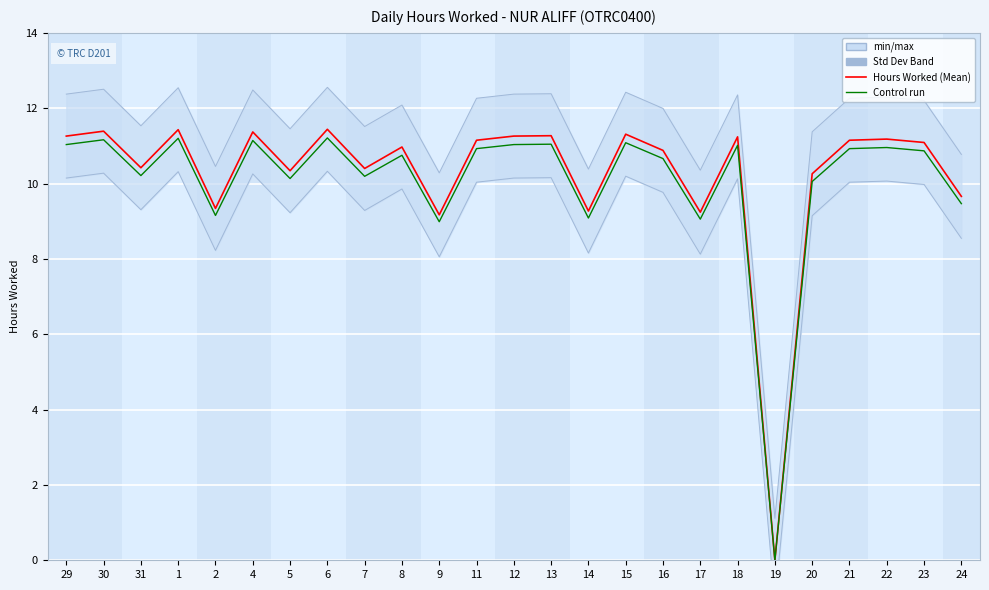

What is the difference between the Hours Worked (Mean) values at 29 and 6?

0.2